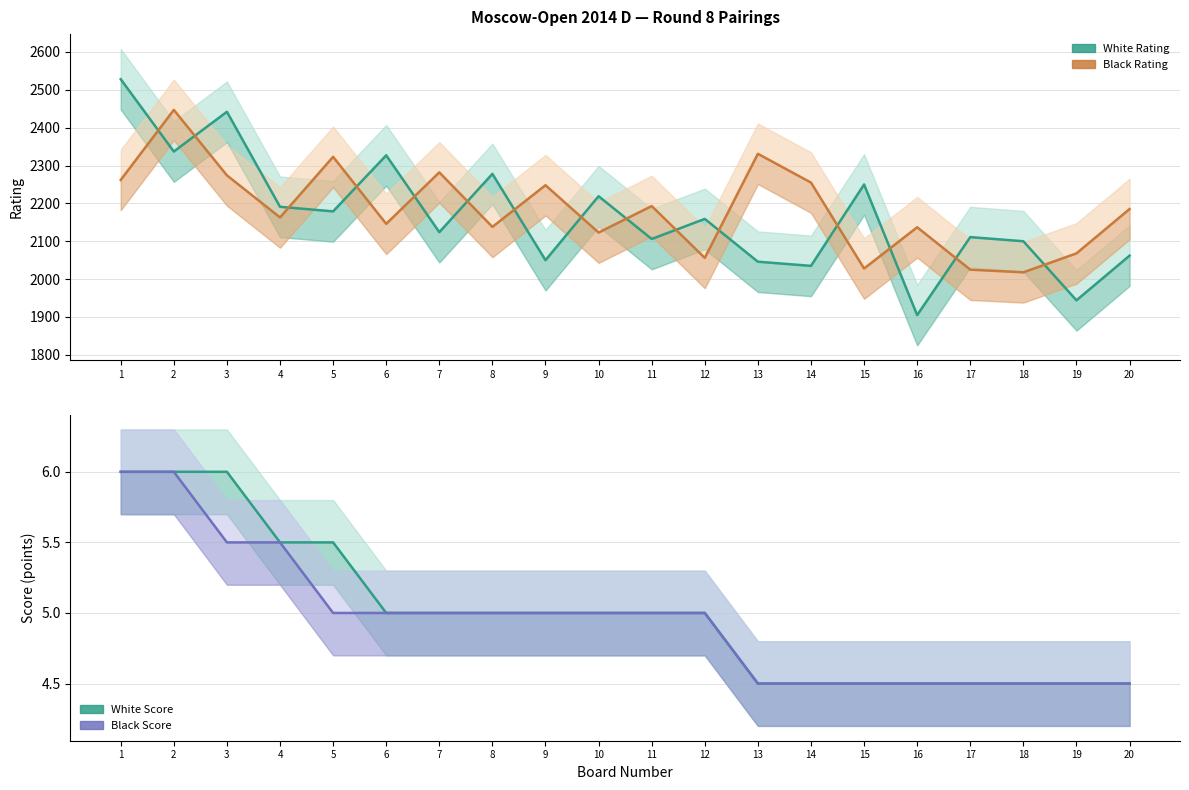

What is the lowest value of the Black Rating series?

2018.0